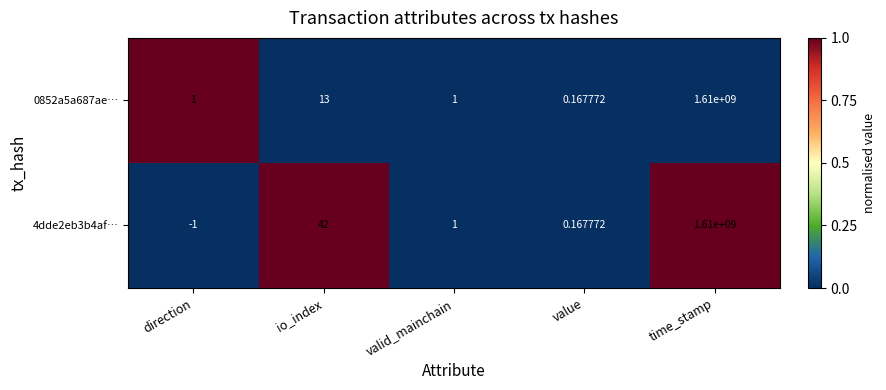

Which label corresponds to the smallest value in the chart?

direction